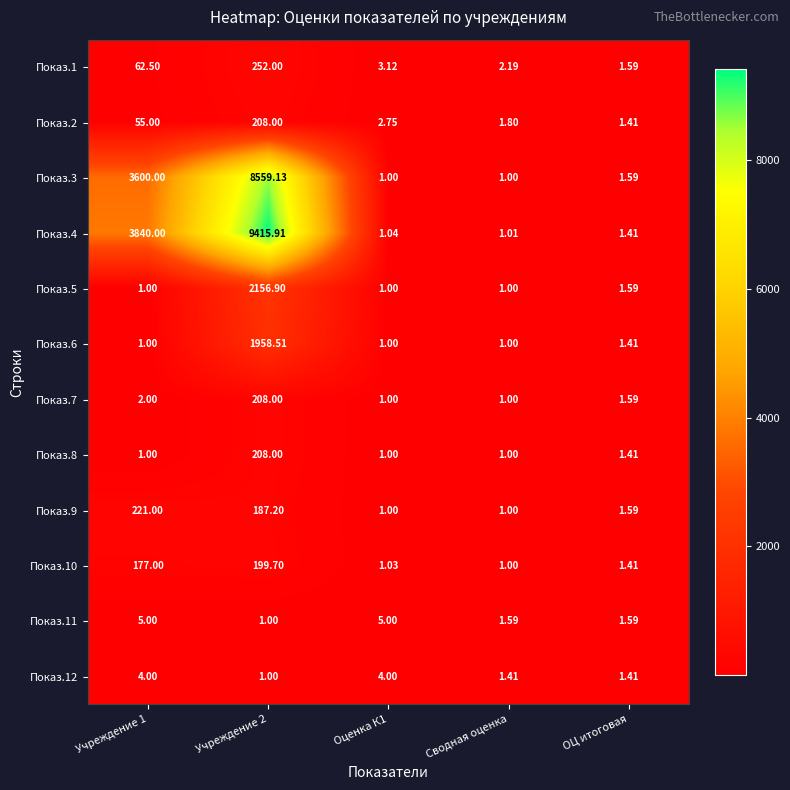

Which series changed the most between Учреждение 2 and Оценка К1?

Показ.4